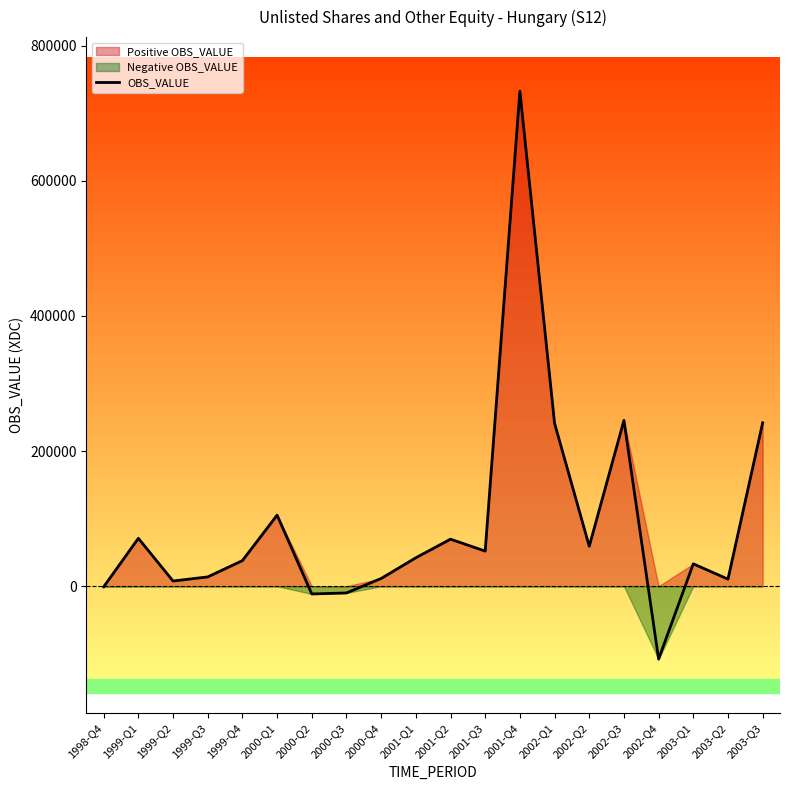

Reading right to left, what are all the values shown in this chart?

241845	10482	33079	-107883	245447	59073	241163	732632	51966	69595	42077	11429	-9977	-11464	105173	37902	13757	7664	70864	-891